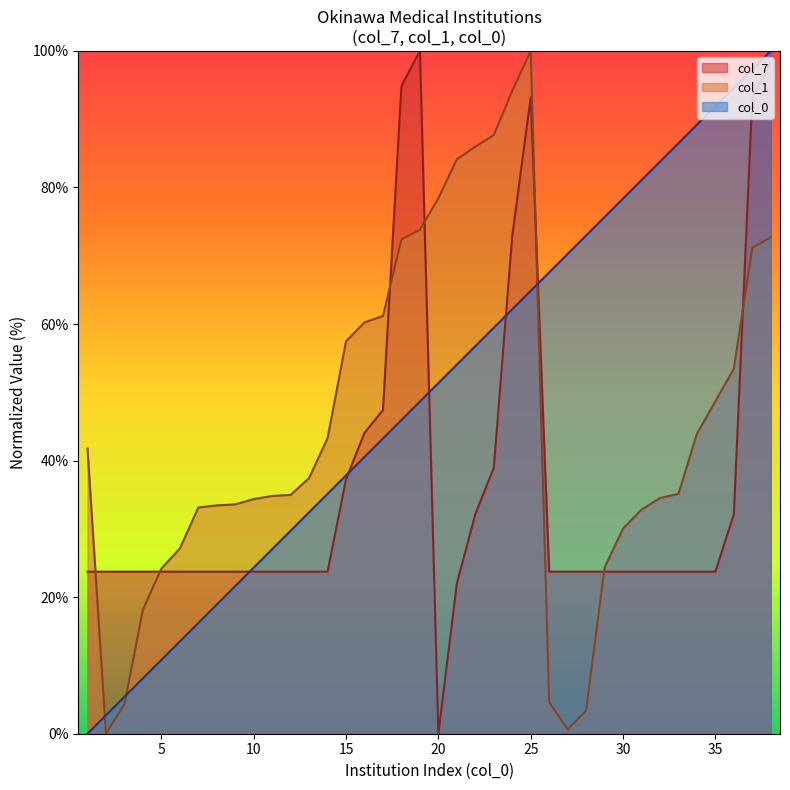

Which series has the largest total across all categories?

col_0